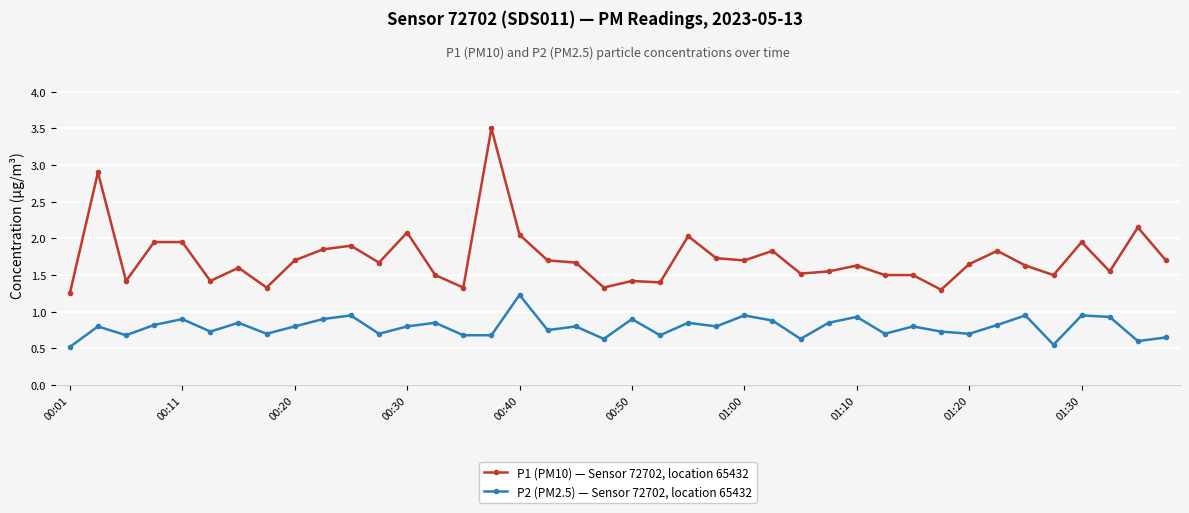

List the series in order of their peak value, lowest first.

P2 (PM2.5) — Sensor 72702, location 65432, P1 (PM10) — Sensor 72702, location 65432